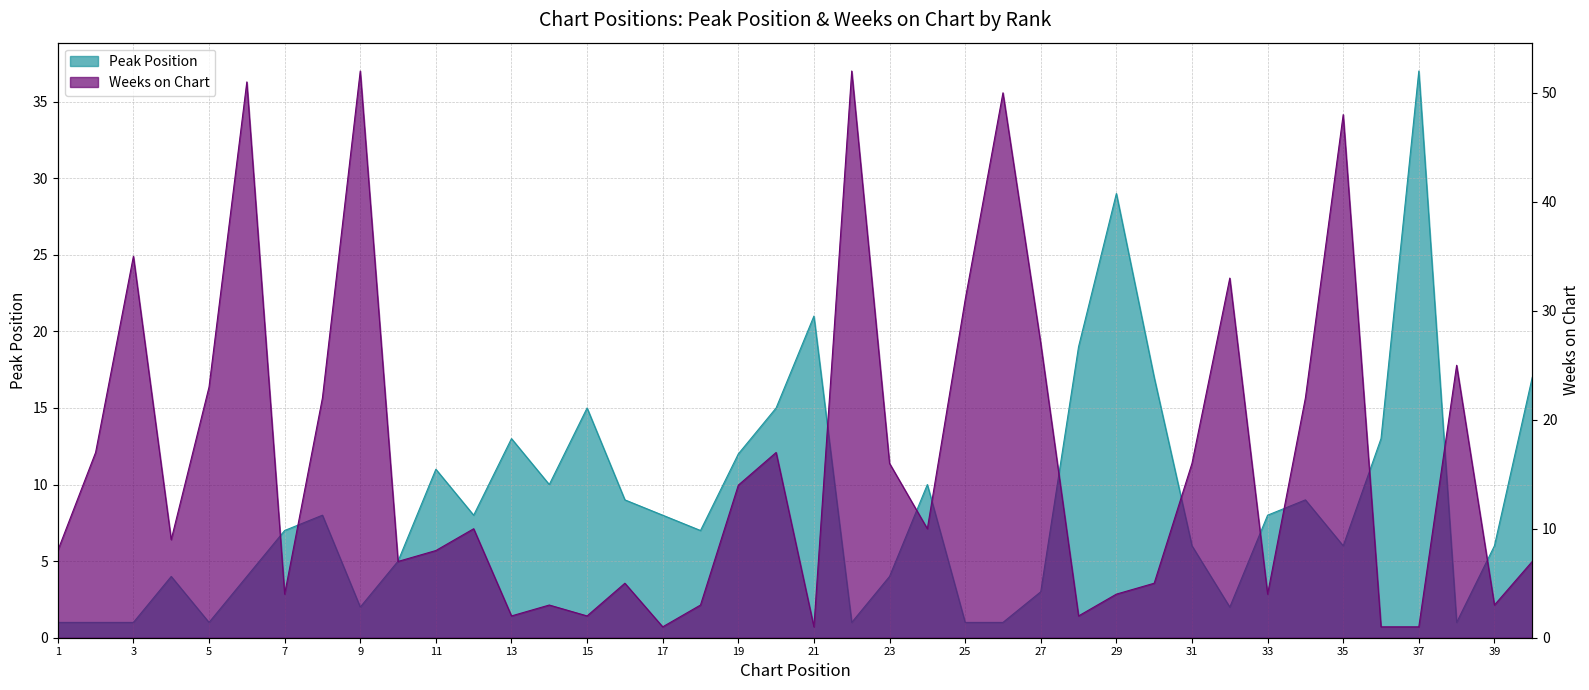

True or false: Weeks on Chart has a value of 8 at 1.

True